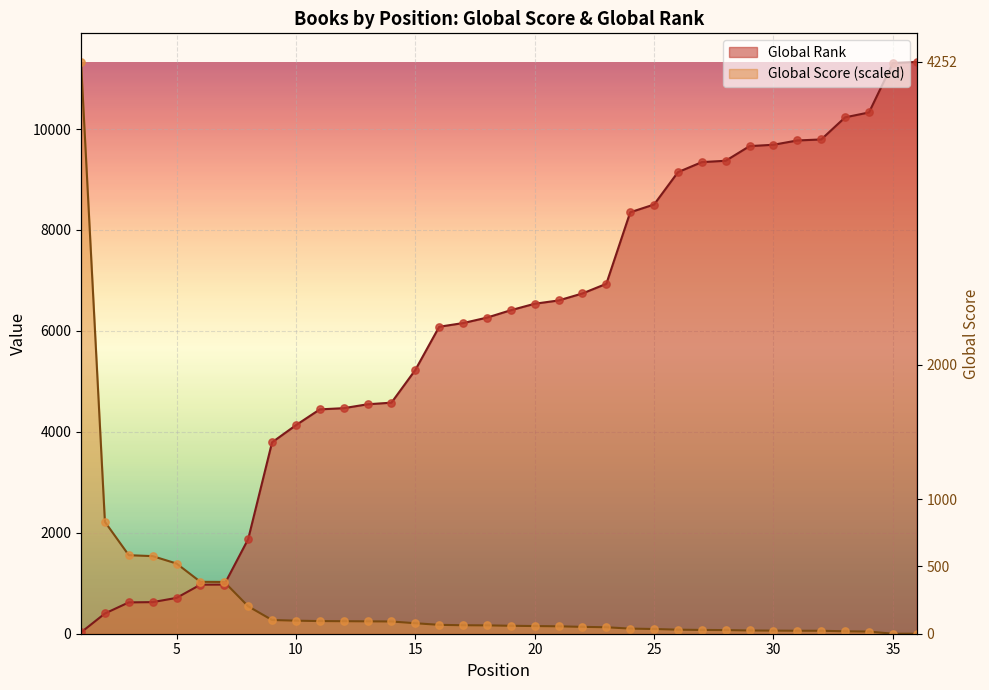

At how many categories does at least one series exceed 7912?

14